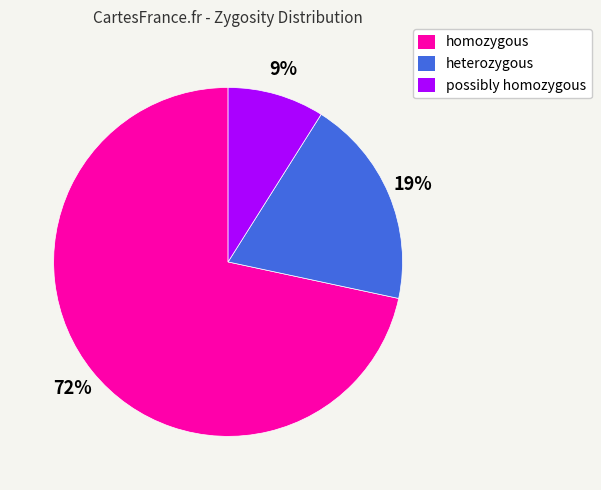

Rank the categories by value from lowest to highest.

possibly homozygous, heterozygous, homozygous